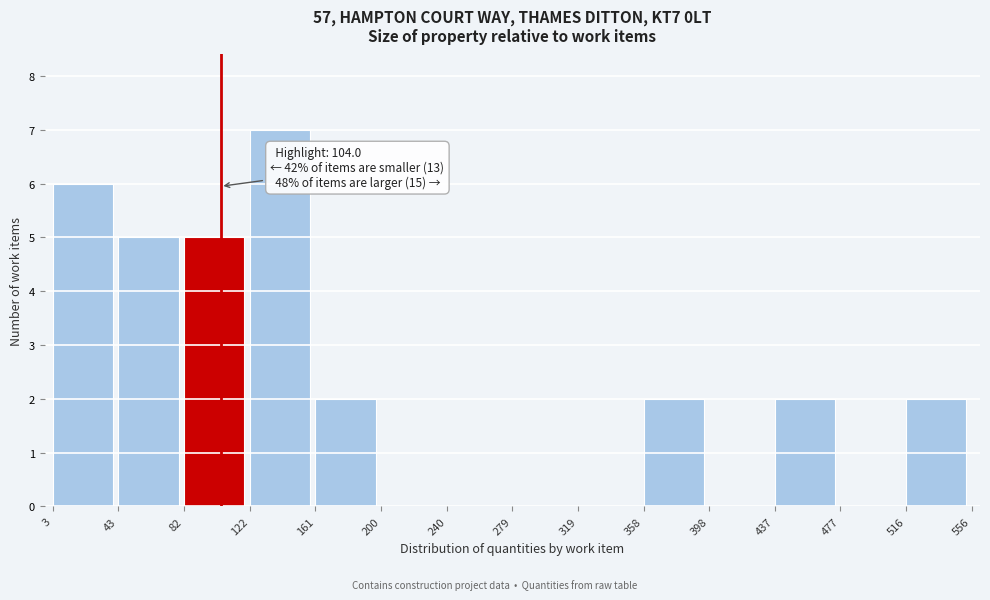

Over which range of the x-axis is the bar tallest?

122 to 161